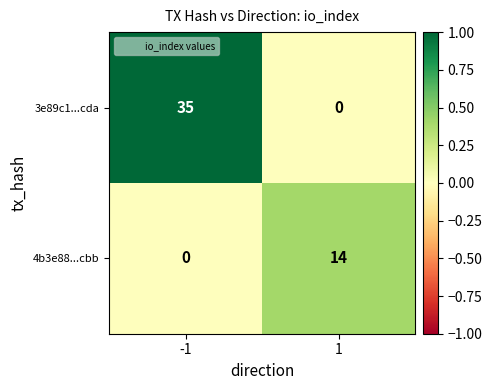

List the series in order of their peak value, highest first.

3e89c1...cda, 4b3e88...cbb